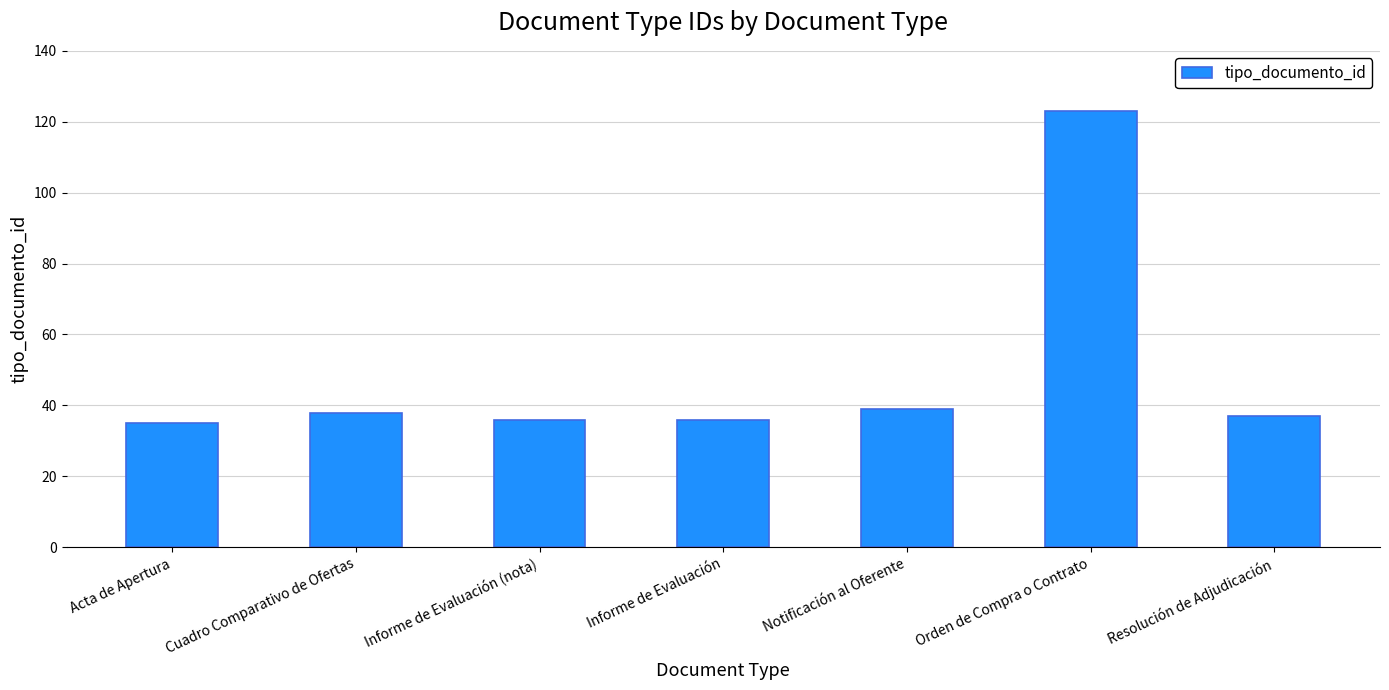

Approximately how many times larger is the value at Acta de Apertura compared to Orden de Compra o Contrato?

0.3